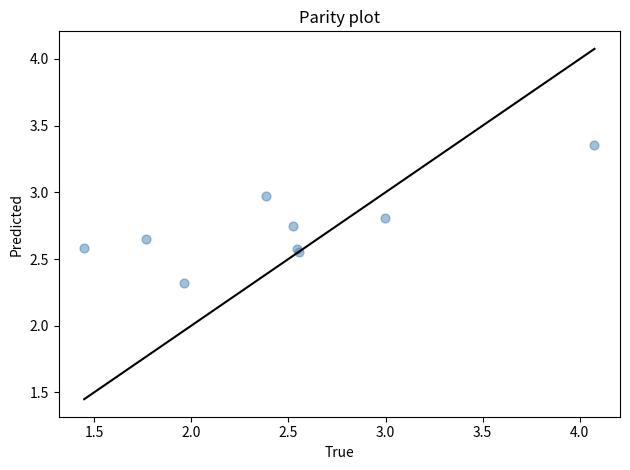

What Y value in the scatter plot is closest to 2?

2.3